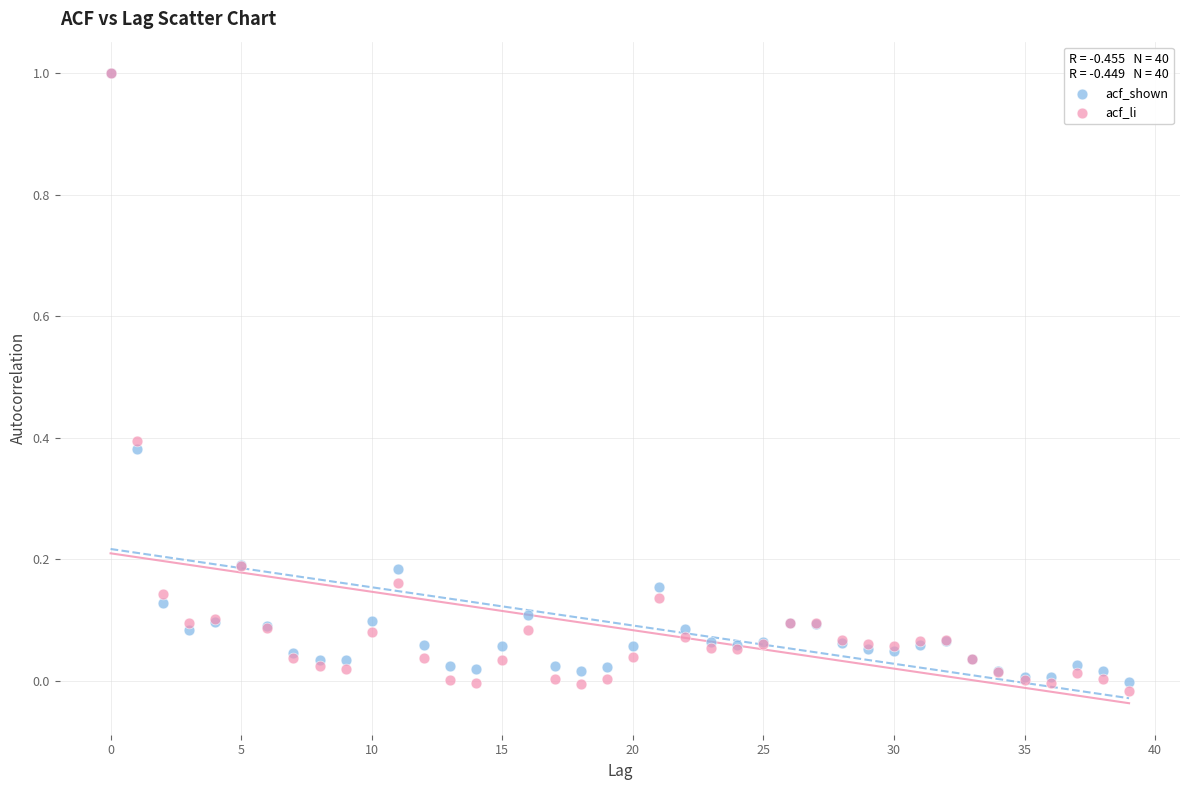

Which series contains the lowest Y value?

acf_li